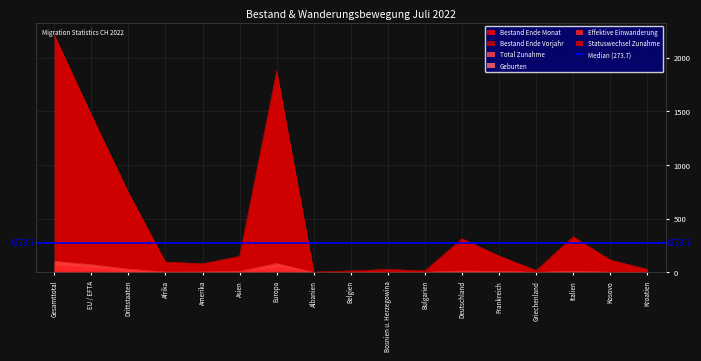

Which has a higher value, Afrika or Belgien?

Afrika